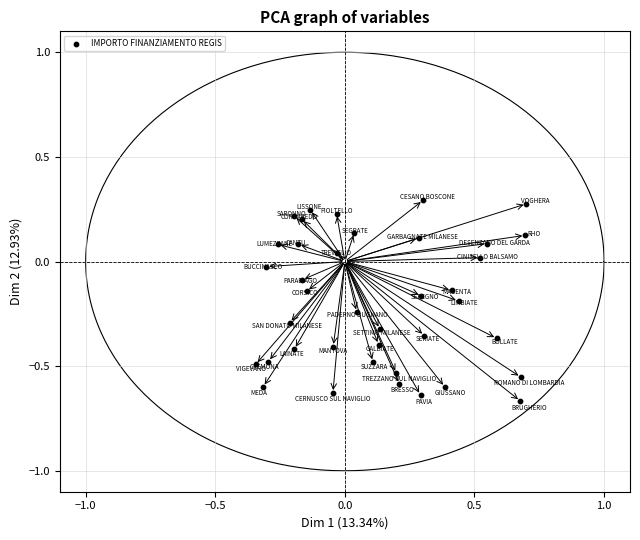

What is the range of X values (max minus min)?

1.0